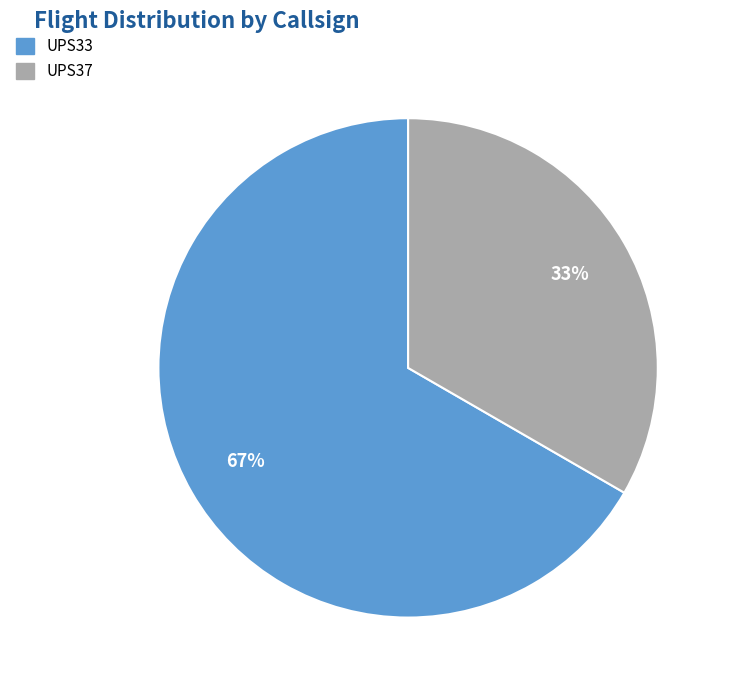

Is the sum of UPS33 and UPS37 greater than half?

Yes